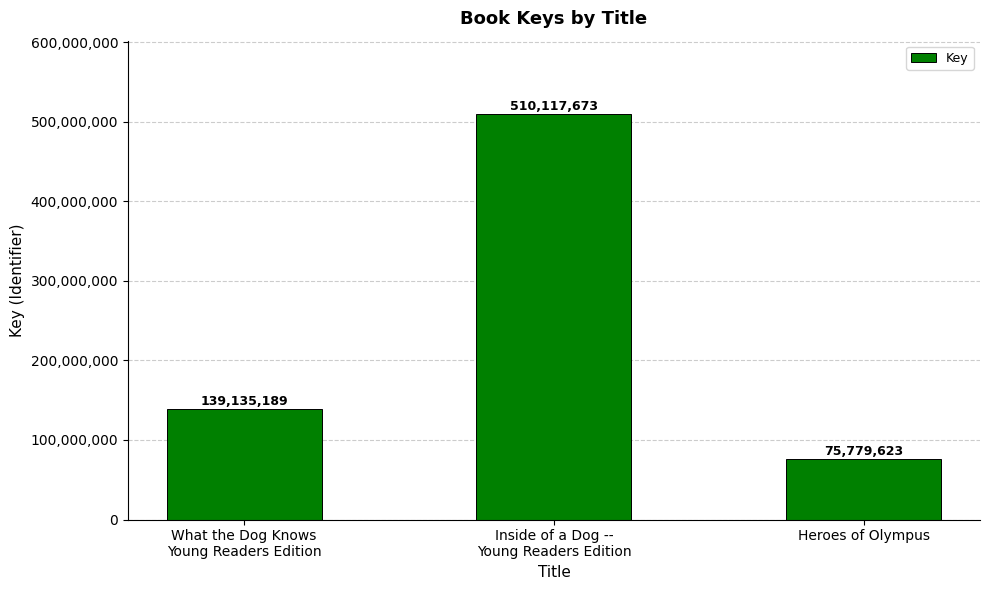

What is the label of the 3rd bar from the right?

What the Dog Knows
Young Readers Edition